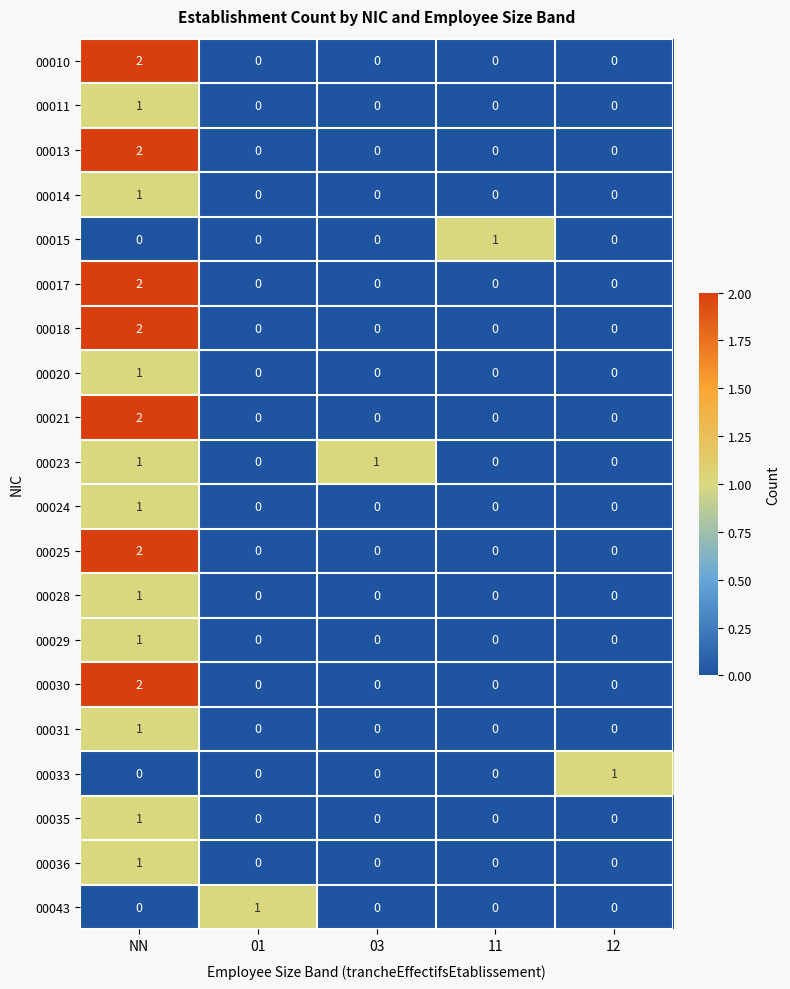

At which category is the sum across all series the highest?

NN